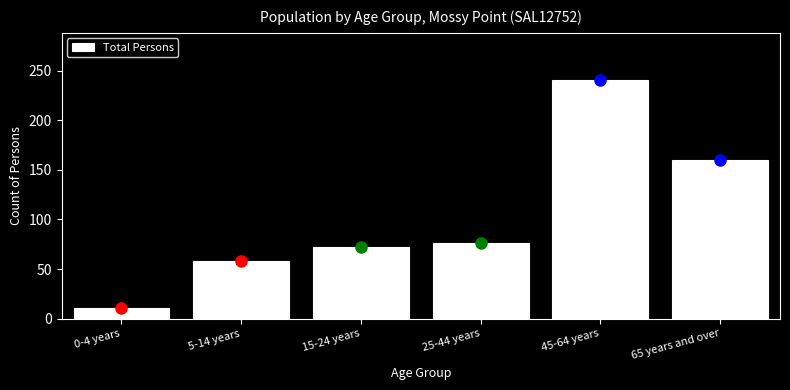

Reading left to right, list all the values displayed in this chart.

11	58	72	76	240	160